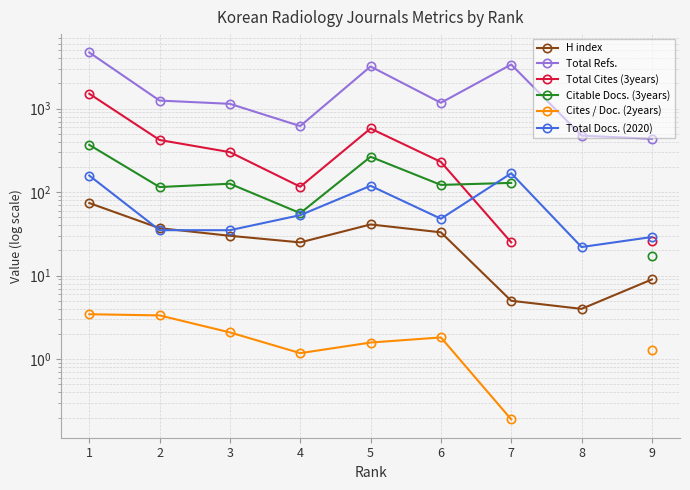

How many lines are shown in the chart?

6